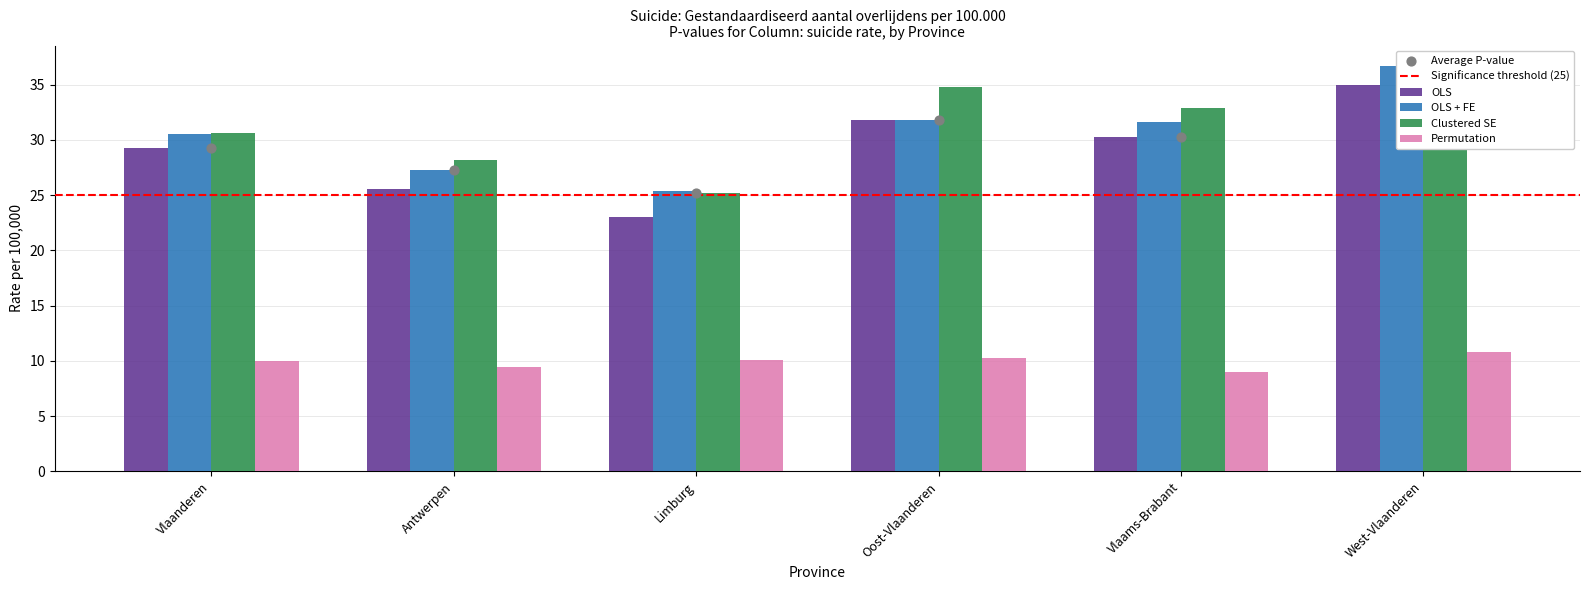

What are all the series names shown in the legend?

OLS, OLS + FE, Clustered SE, Permutation